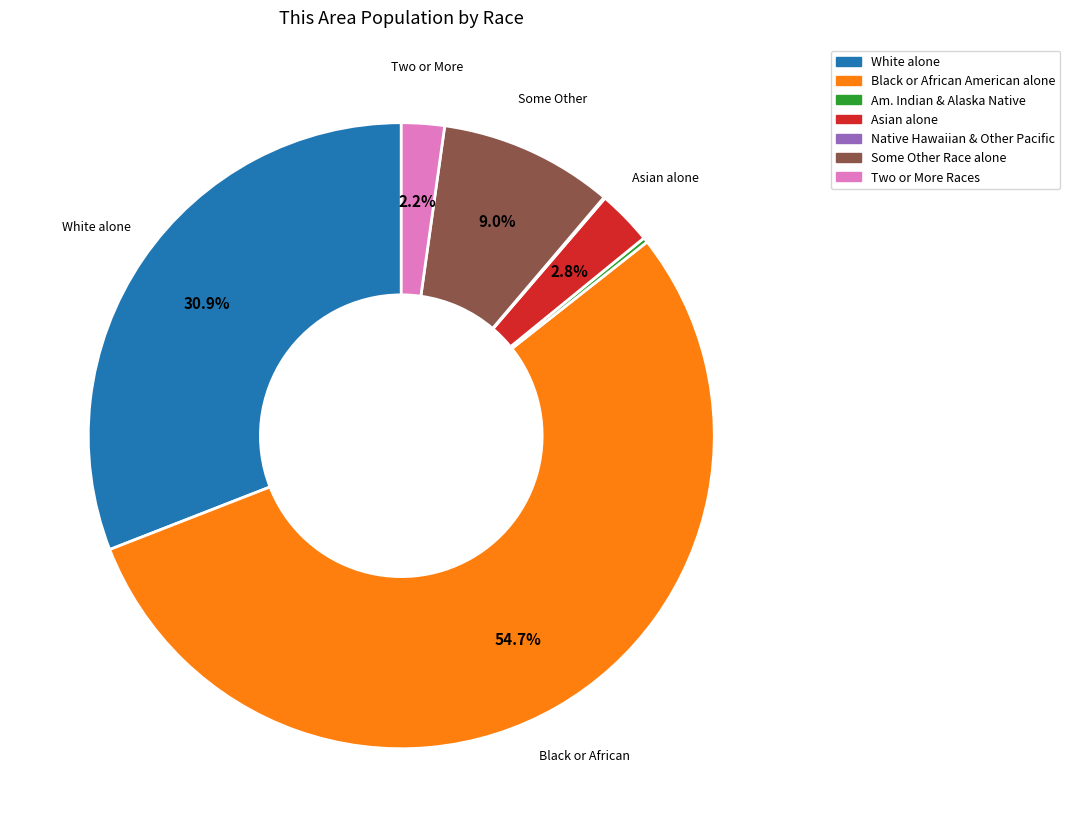

What percentage is NOT represented by Some Other Race alone?

91.0%